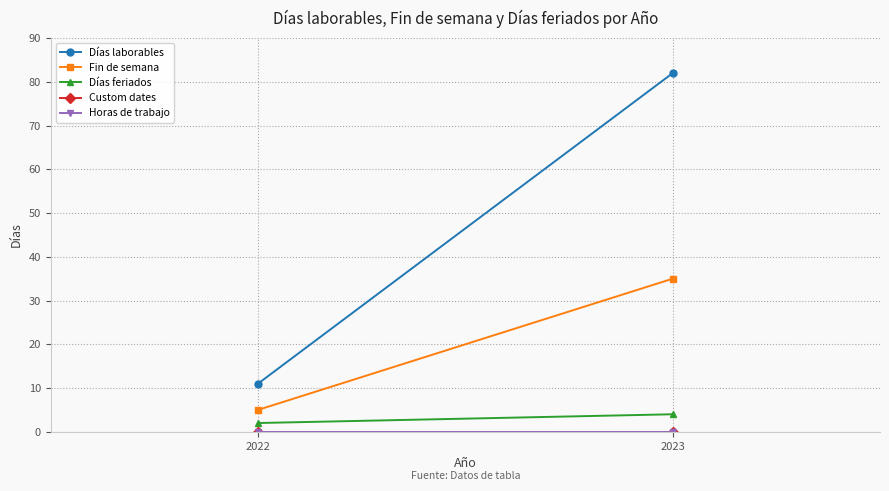

Reading right to left, list all the values displayed in this chart.

Días laborables: 2023=82	2022=11
Fin de semana: 2023=35	2022=5
Días feriados: 2023=4	2022=2
Custom dates: 2023=0	2022=0
Horas de trabajo: 2023=0	2022=0